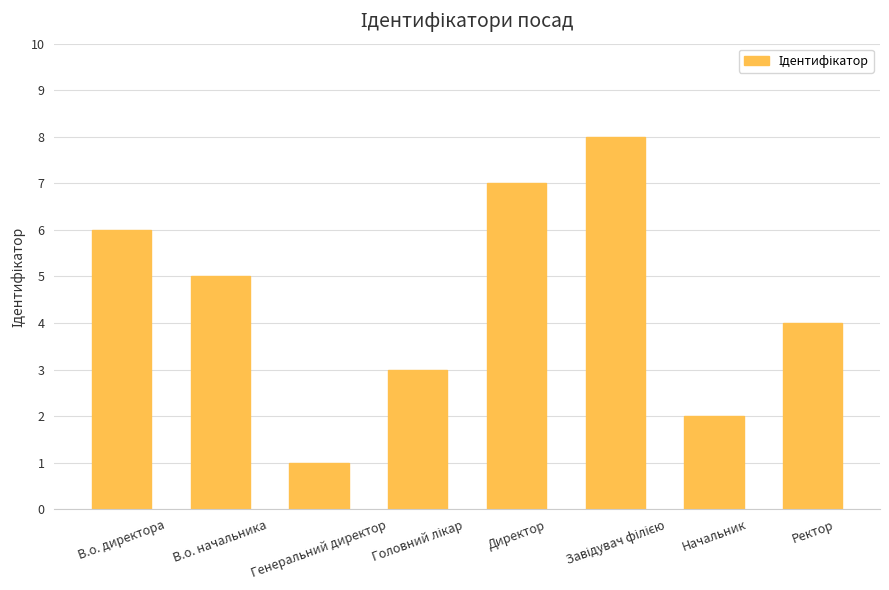

What is the change in value from Генеральний директор to Ректор?

+3